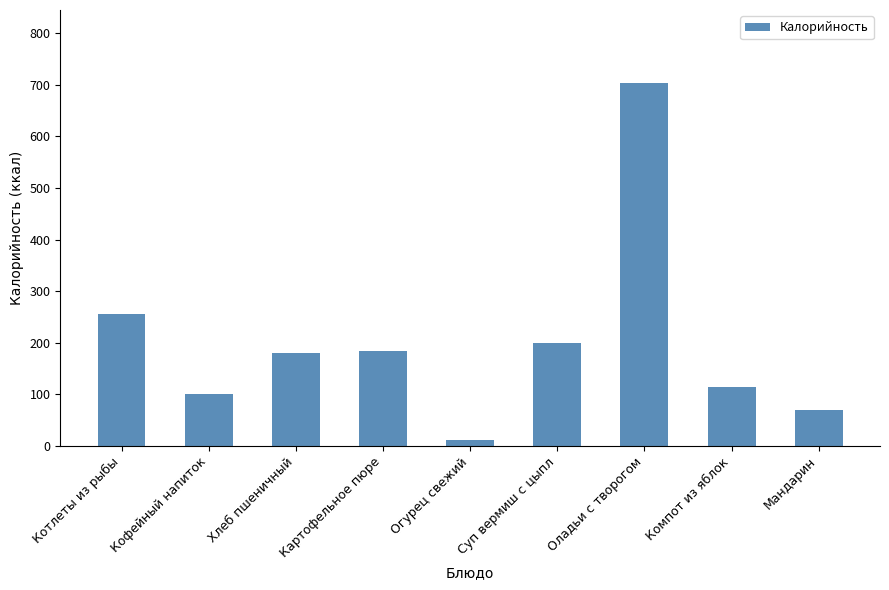

What is the ratio of the value at Картофельное пюре to the value at Суп вермиш с цыпл?

0.9